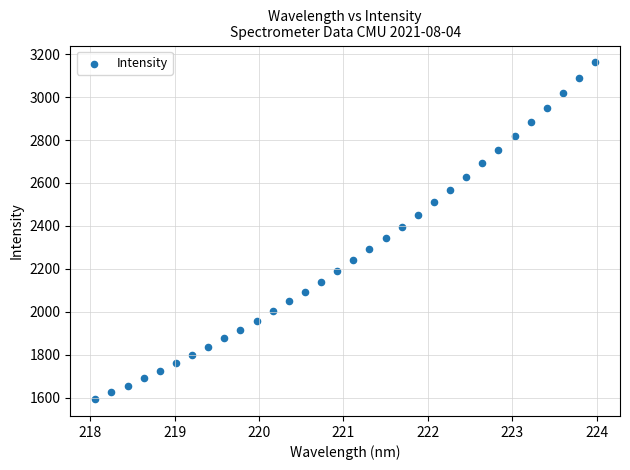

What is the range of Y values (max minus min)?

1569.6